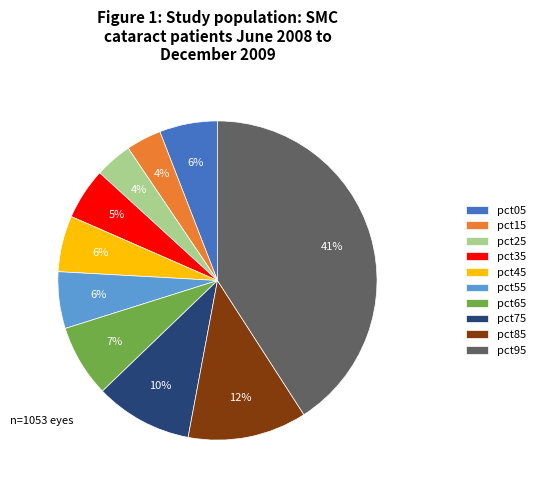

Does pct05 account for over 50% of the chart?

No